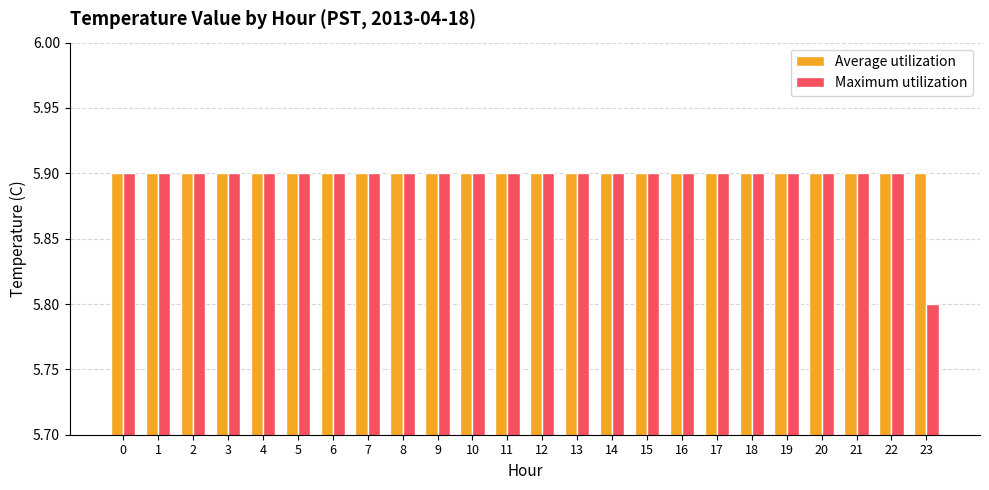

What is the average value of the Average utilization series?

5.9